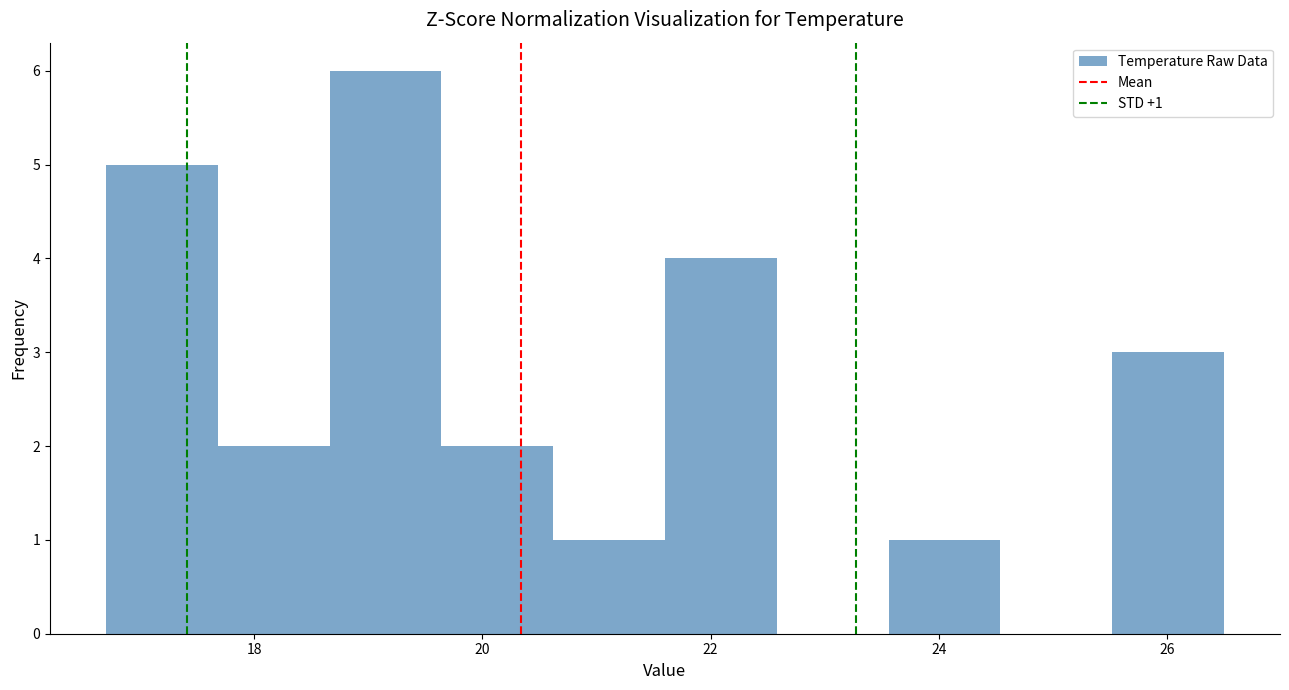

Which range on the x-axis has the tallest bar?

18.66 to 19.64